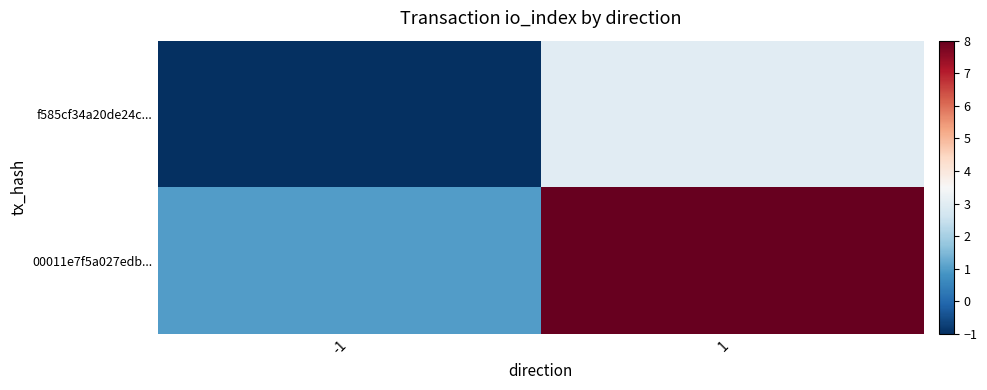

Reading left to right, transcribe all the data shown in this chart.

f585cf34a20de24c...: -1=-1	1=3
00011e7f5a027edb...: -1=1	1=8